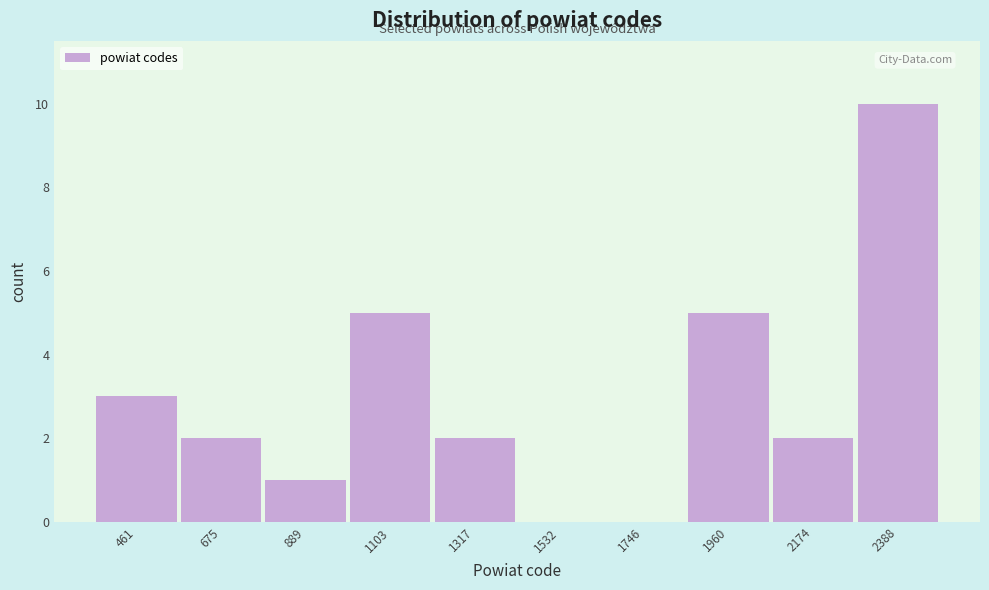

Reading left to right, list all the values displayed in this chart.

461=3	675=2	889=1	1103=5	1317=2	1532=0	1746=0	1960=5	2174=2	2388=10